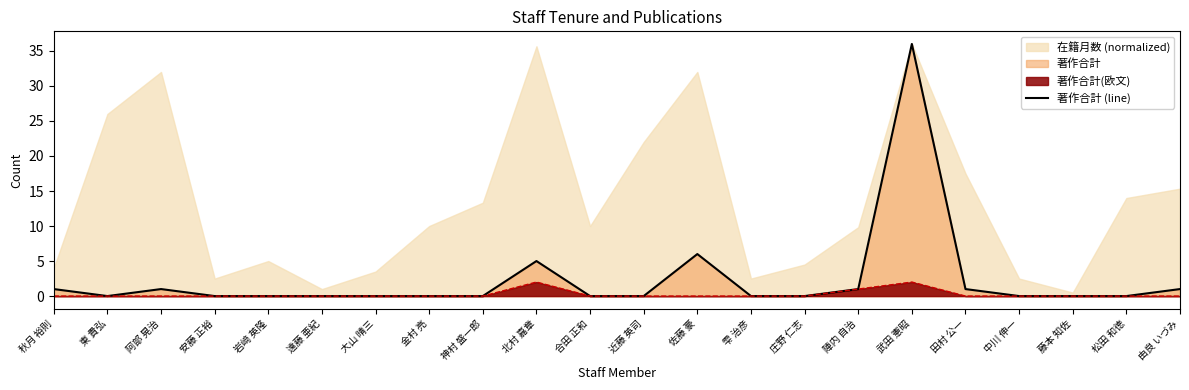

The value at 神村 盛一郎 is 20. True or false?

False